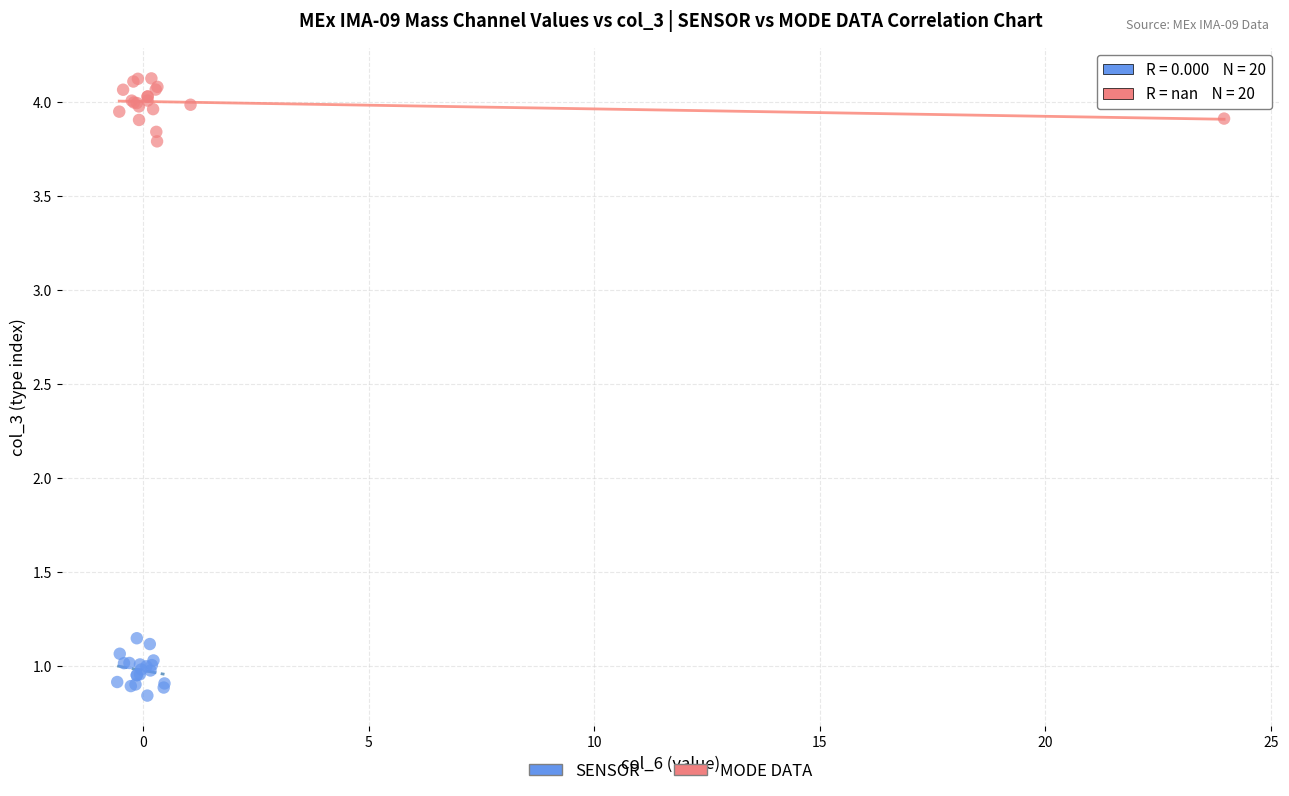

Which series contains the highest Y value?

MODE DATA